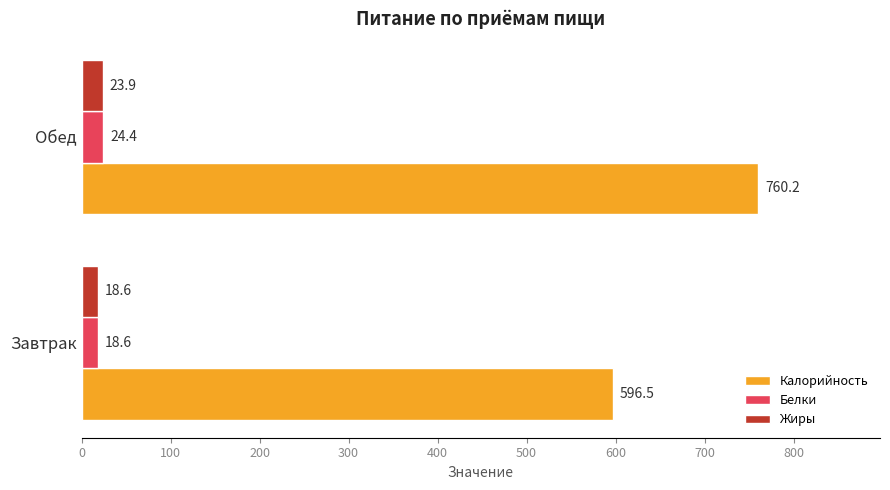

Rank the categories by Калорийность value from highest to lowest.

Обед, Завтрак